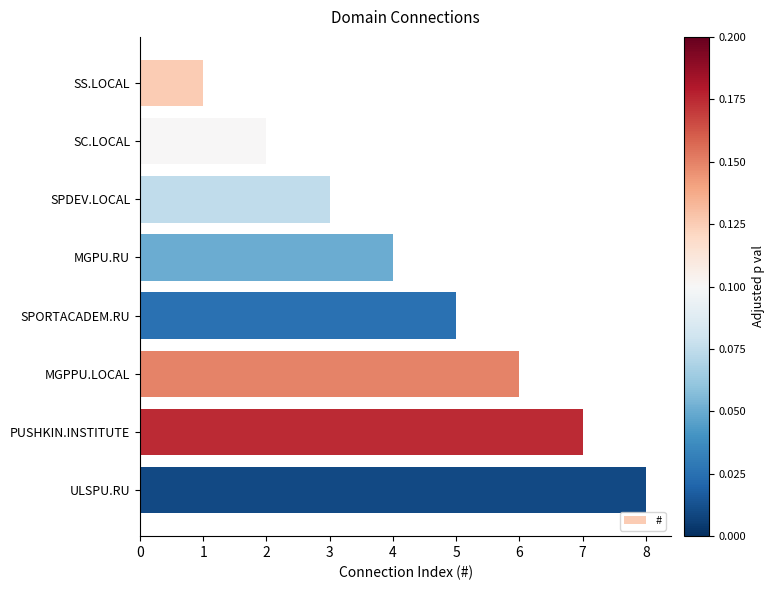

Where is the data nearest to the value 4?

MGPU.RU